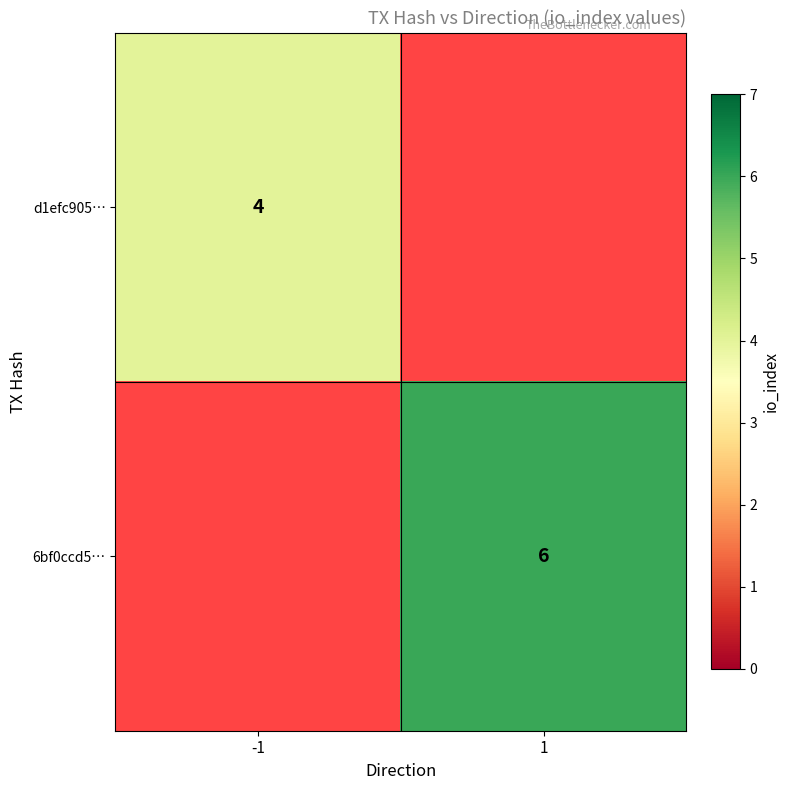

Which label corresponds to the smallest value in the chart?

-1